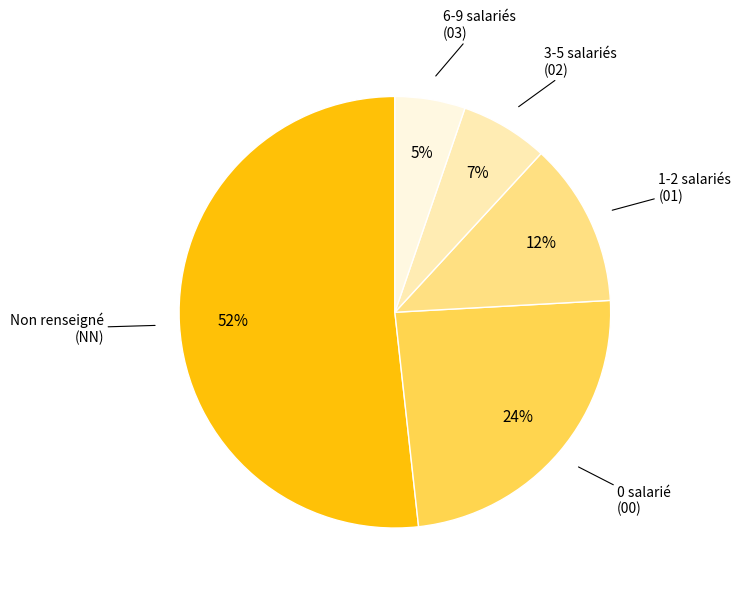

Count the number of slices in the pie.

5